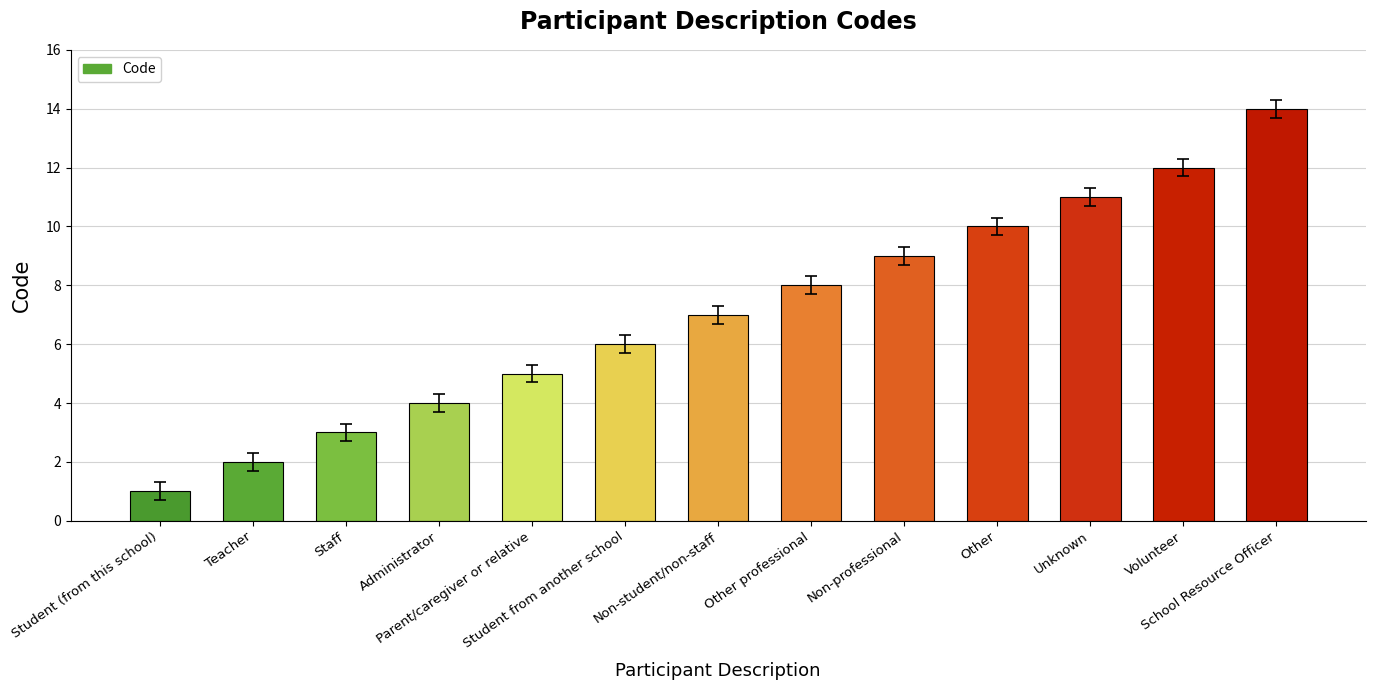

What is the change in value from Parent/caregiver or relative to Other professional?

+3